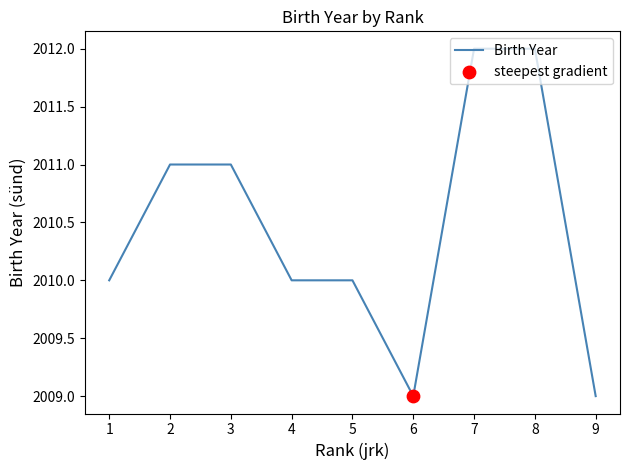

Which has a higher value, 3 or 6?

3